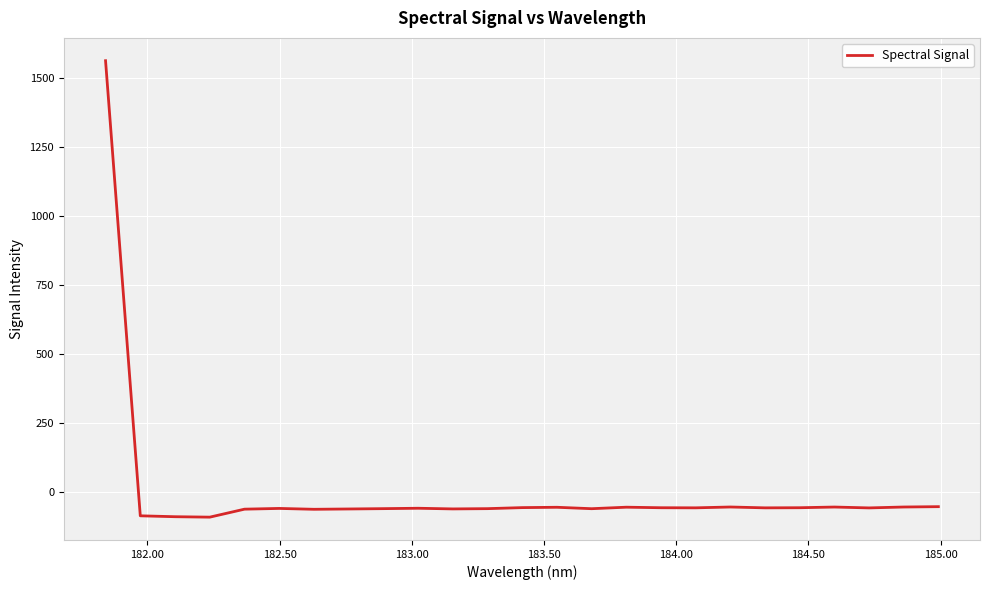

What is the maximum value shown in the chart?

1560.8